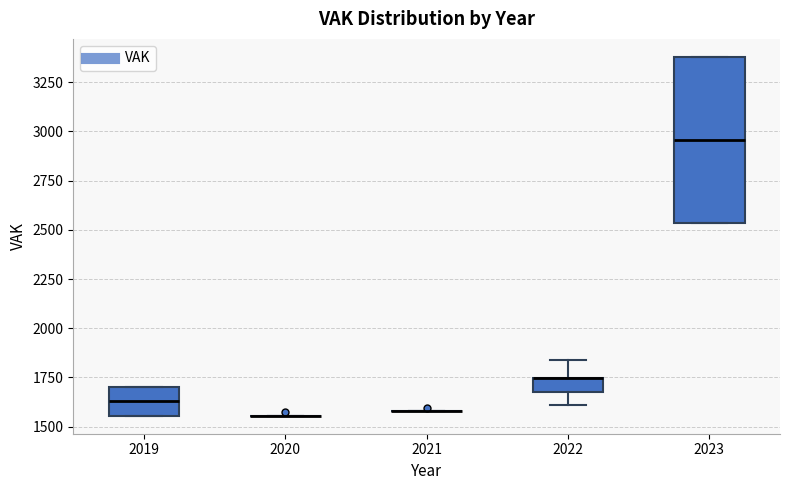

Which box is the tallest, from its lower edge to its upper edge?

2023